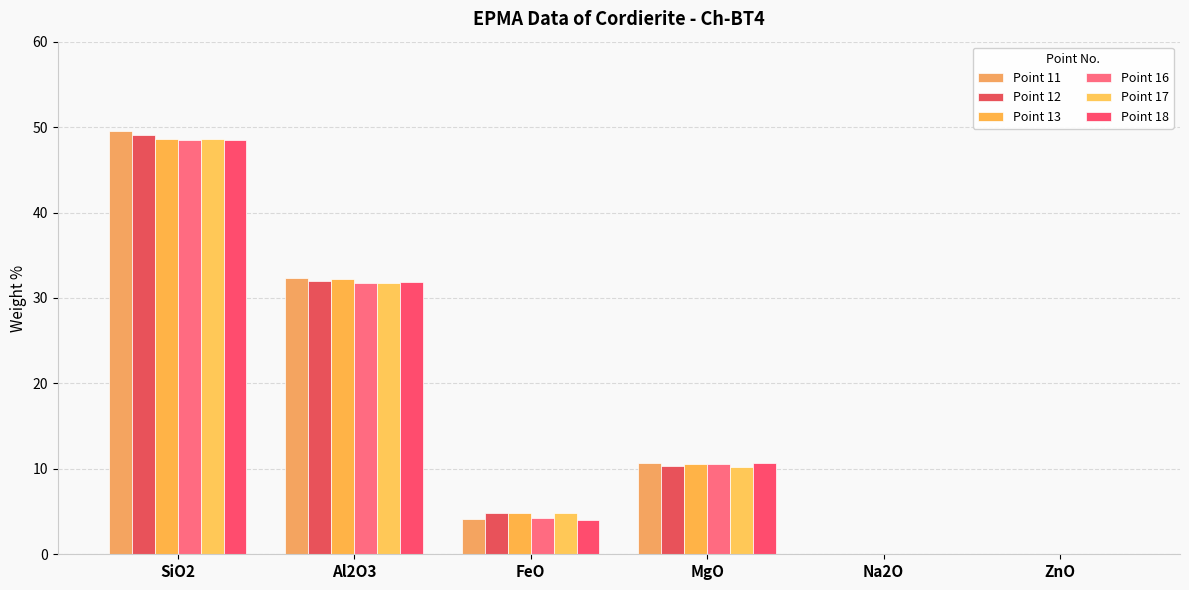

Which has a higher value, FeO or Al2O3?

Al2O3